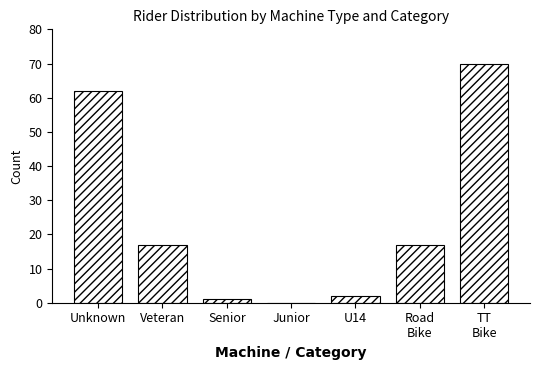

What is the greatest value displayed?

70